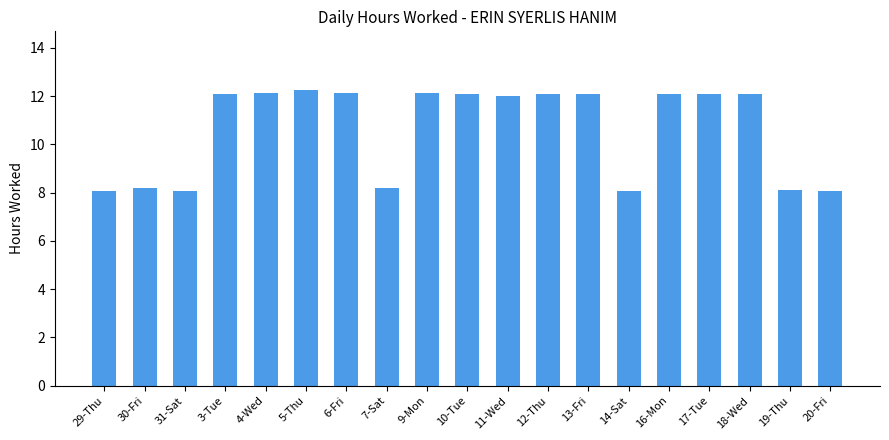

How many series are shown in this chart?

1